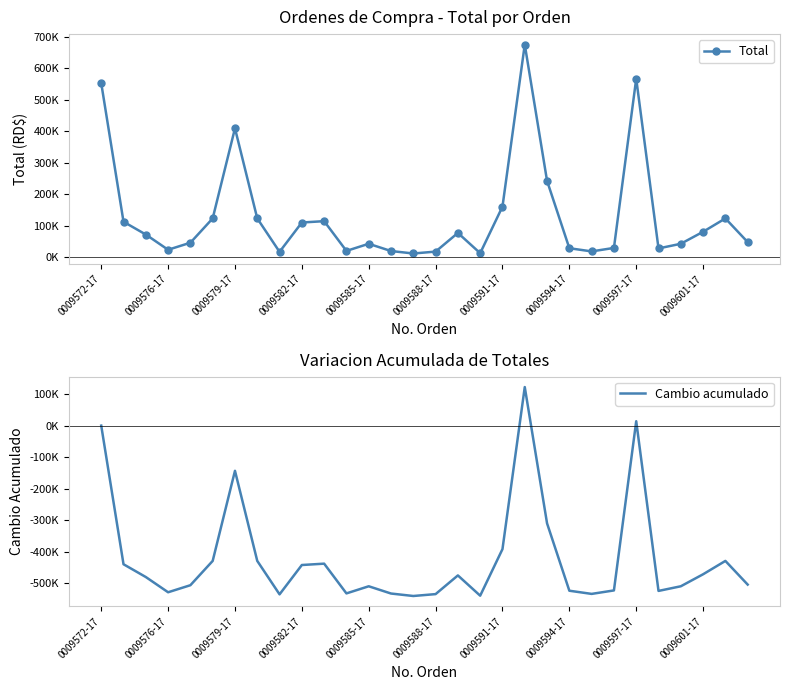

Between 0009588-17 and 14, which is larger?

0009588-17